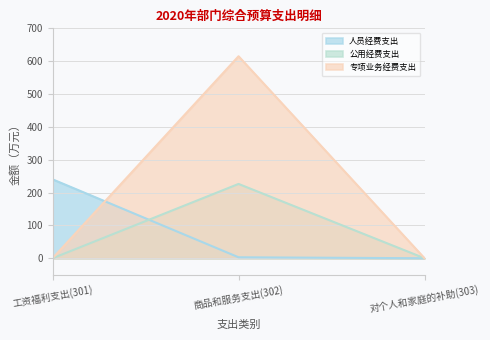

At which label is 人员经费支出 closest to 120?

商品和服务支出(302)